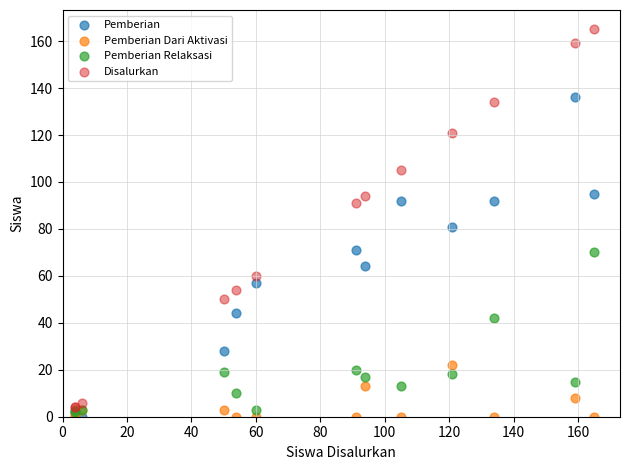

Which series contains the highest Y value?

Disalurkan